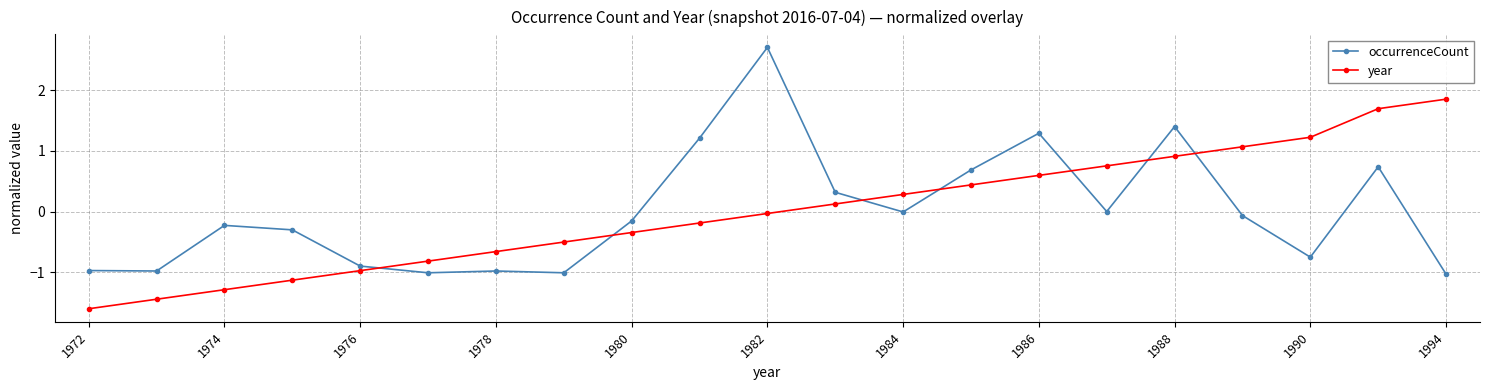

True or false: year has more than 1 points higher than both neighbors.

False